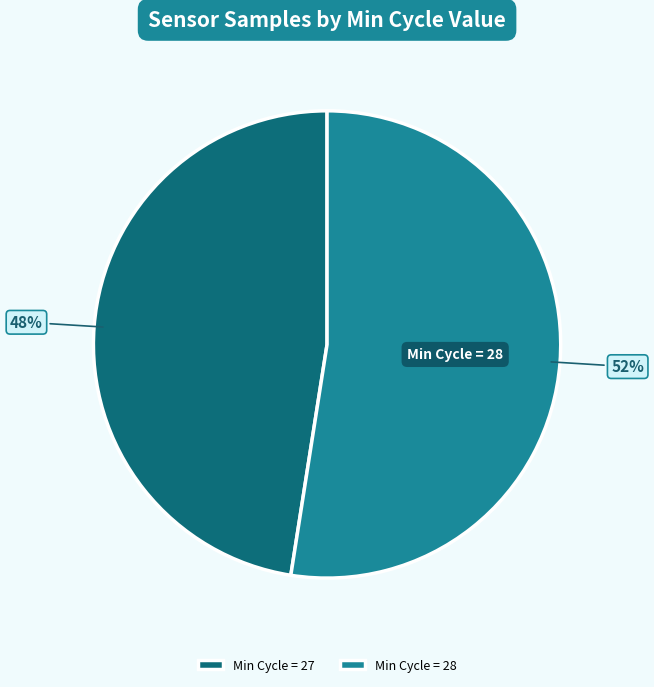

To the nearest percent, what portion does Min Cycle = 28 represent?

52%